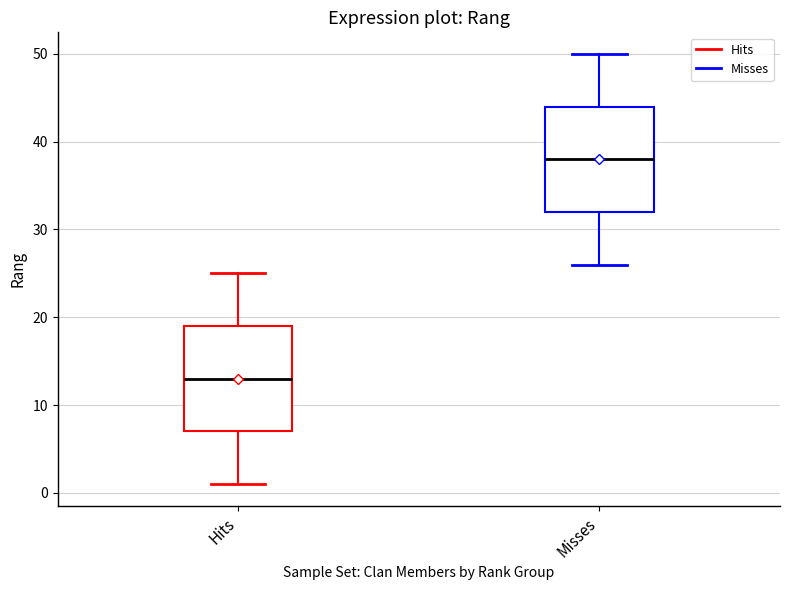

Which box has the lowest median line?

Hits